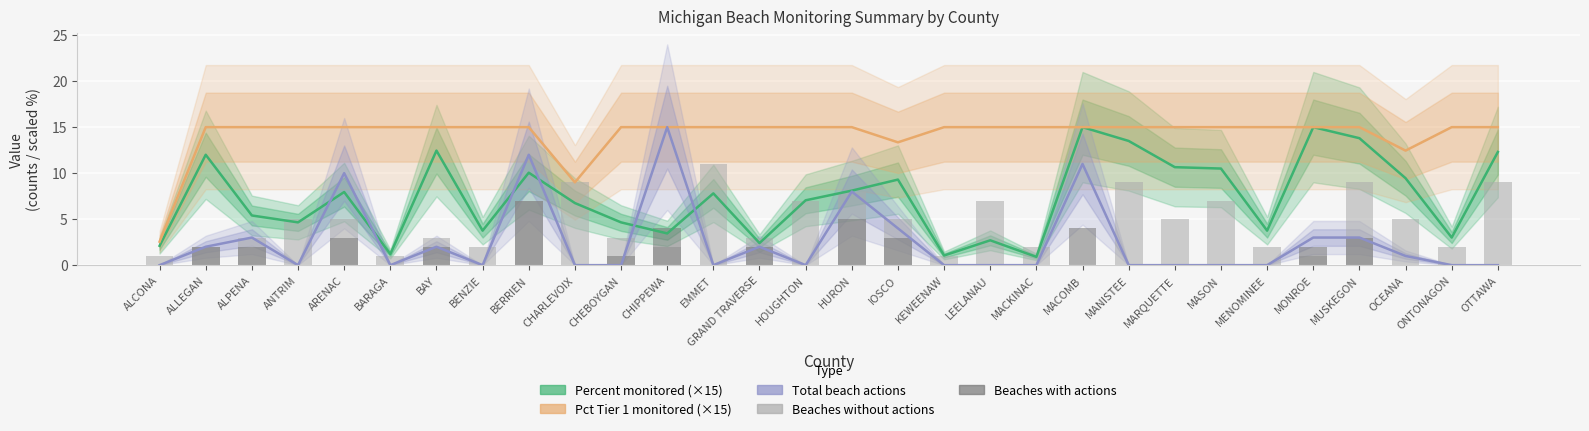

How many categories are shown in the chart?

30